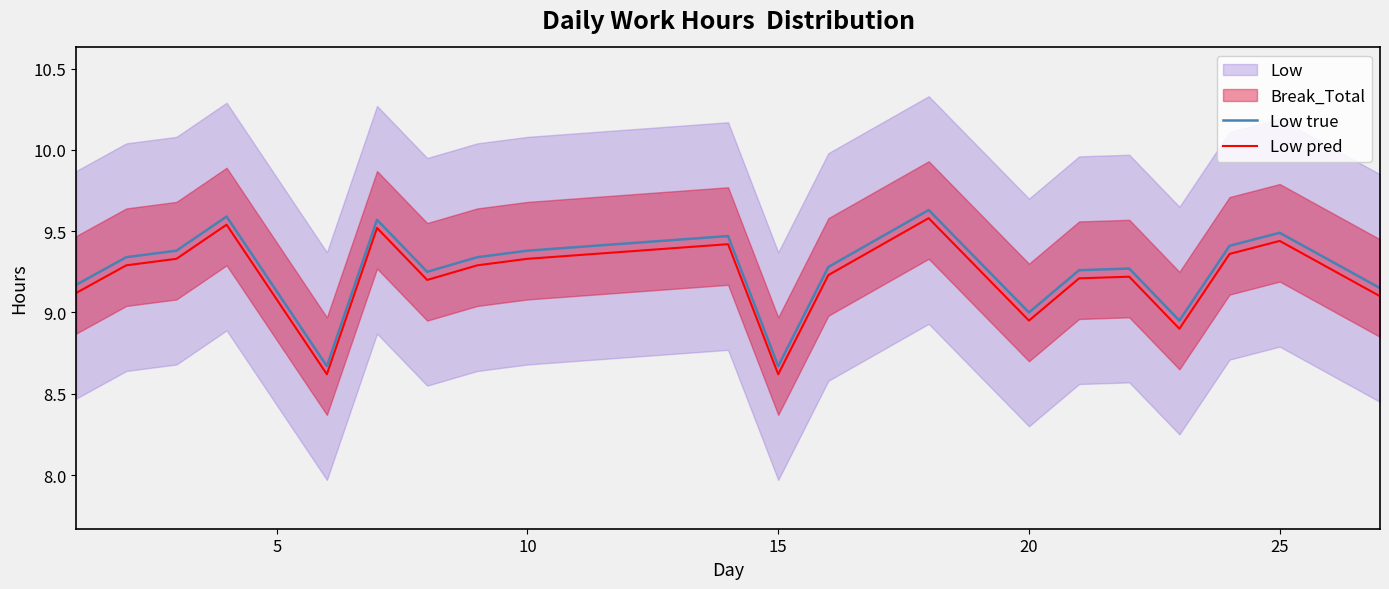

True or false: Low pred and Low true cross at least once.

False